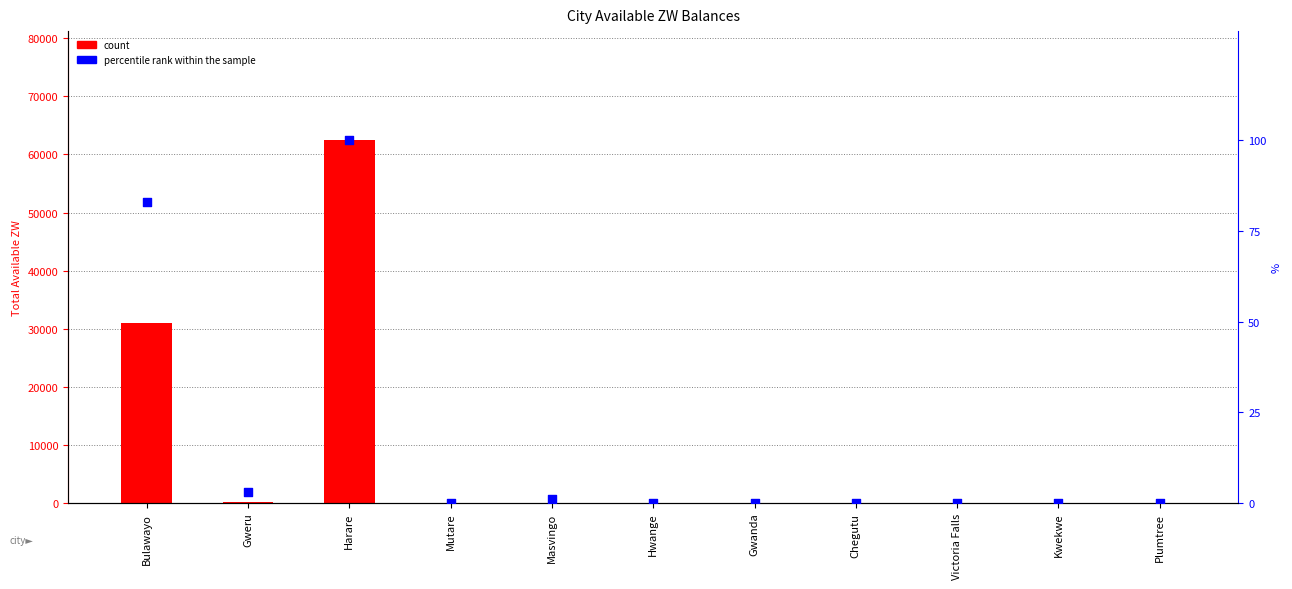

At which category is the sum across all series the highest?

Harare